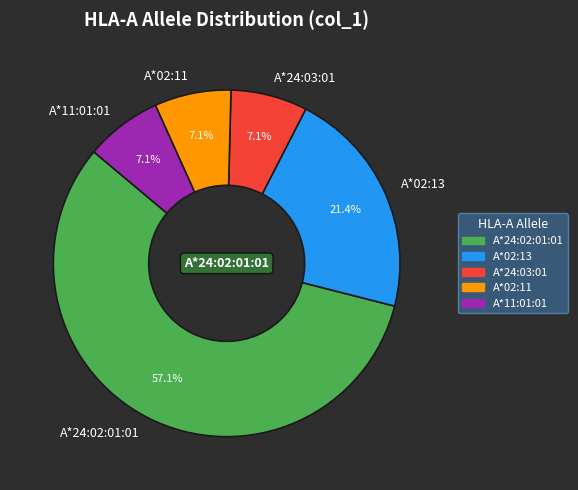

Is the sum of A*24:03:01 and A*24:02:01:01 greater than half?

Yes